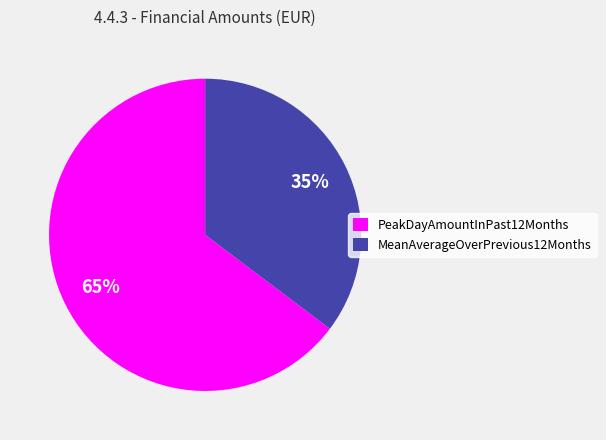

Combined, do PeakDayAmountInPast12Months and MeanAverageOverPrevious12Months account for over 50%?

Yes